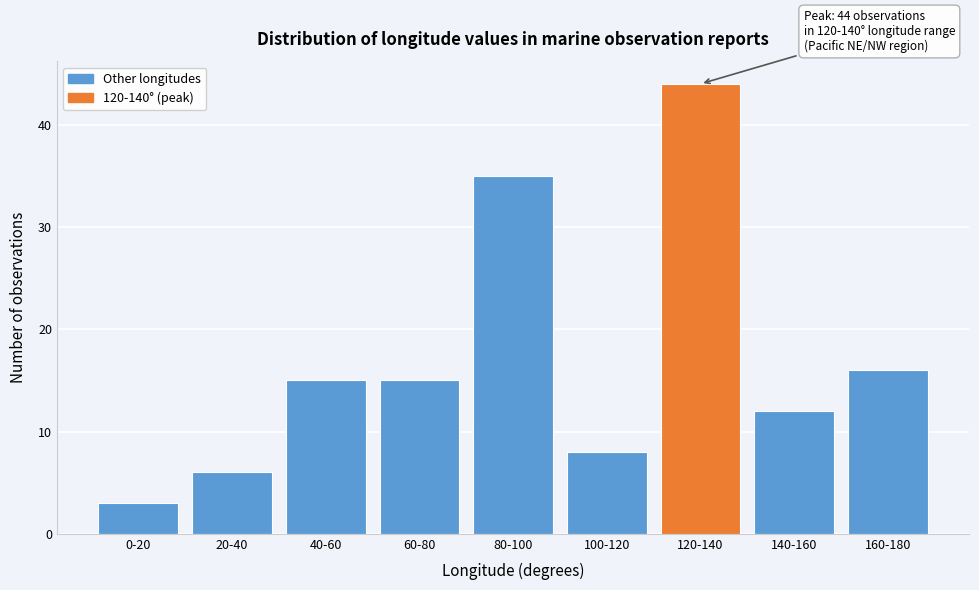

Reading right to left, what are all the values shown in this chart?

160-180=16	140-160=12	120-140=44	100-120=8	80-100=35	60-80=15	40-60=15	20-40=6	0-20=3